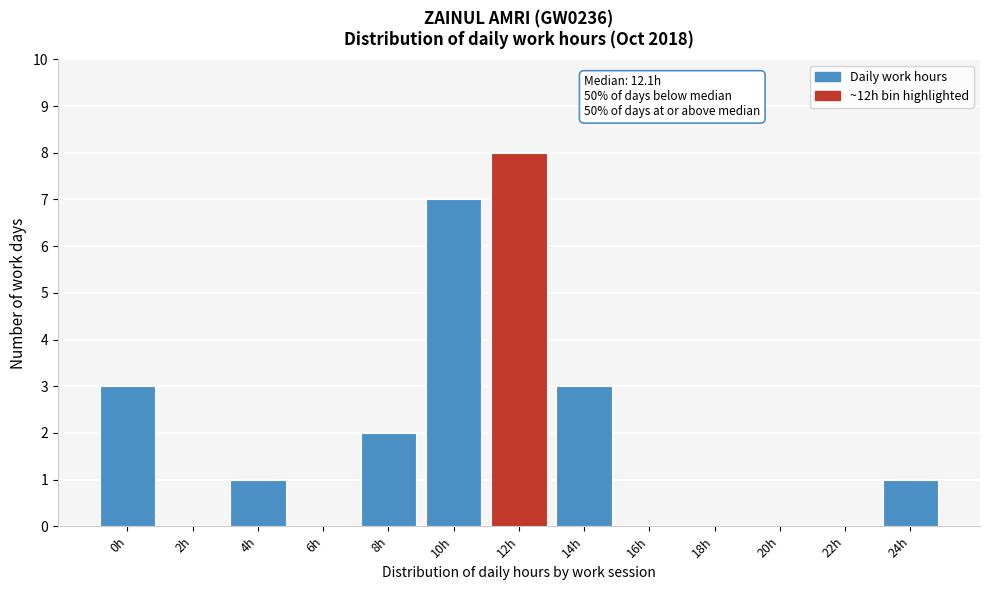

Reading left to right, extract all data points from this chart.

0h=3	2h=0	4h=1	6h=0	8h=2	10h=7	12h=8	14h=3	16h=0	18h=0	20h=0	22h=0	24h=1